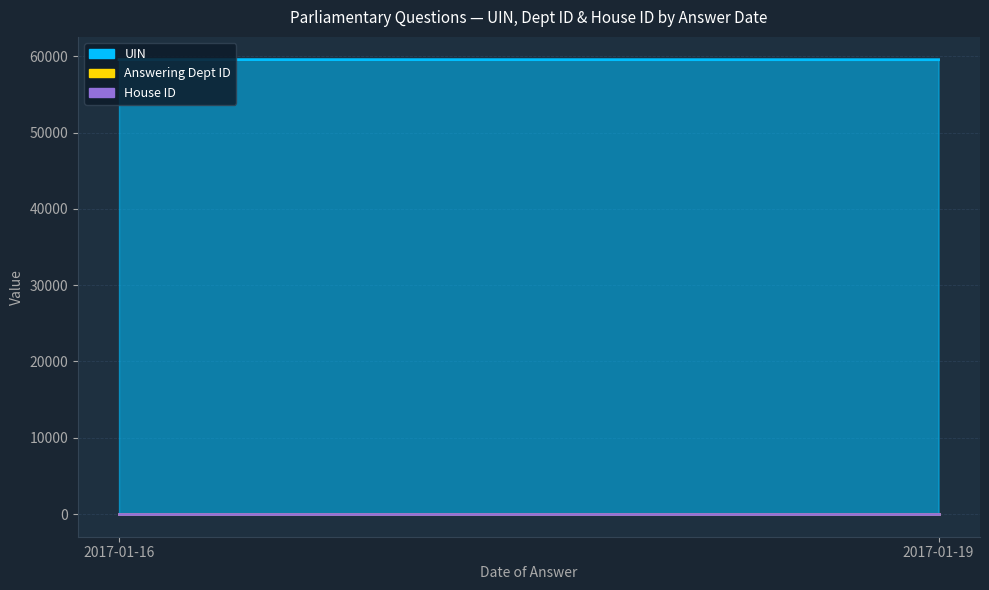

The value of Answering Dept ID at 2017-01-16 is 17. True or false?

True